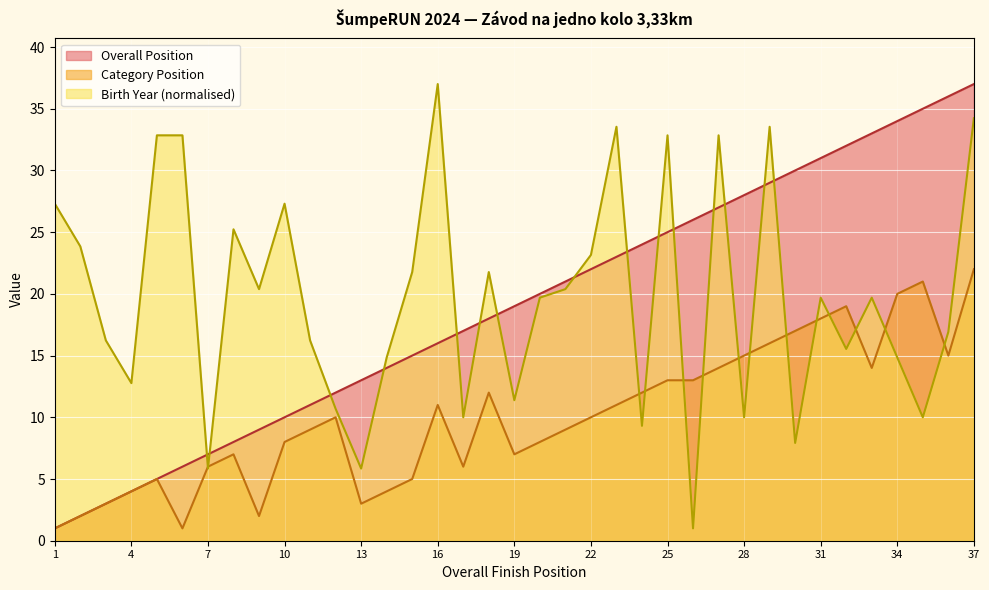

Is it true that Birth Year Offset equals 14.8 at 34?

True